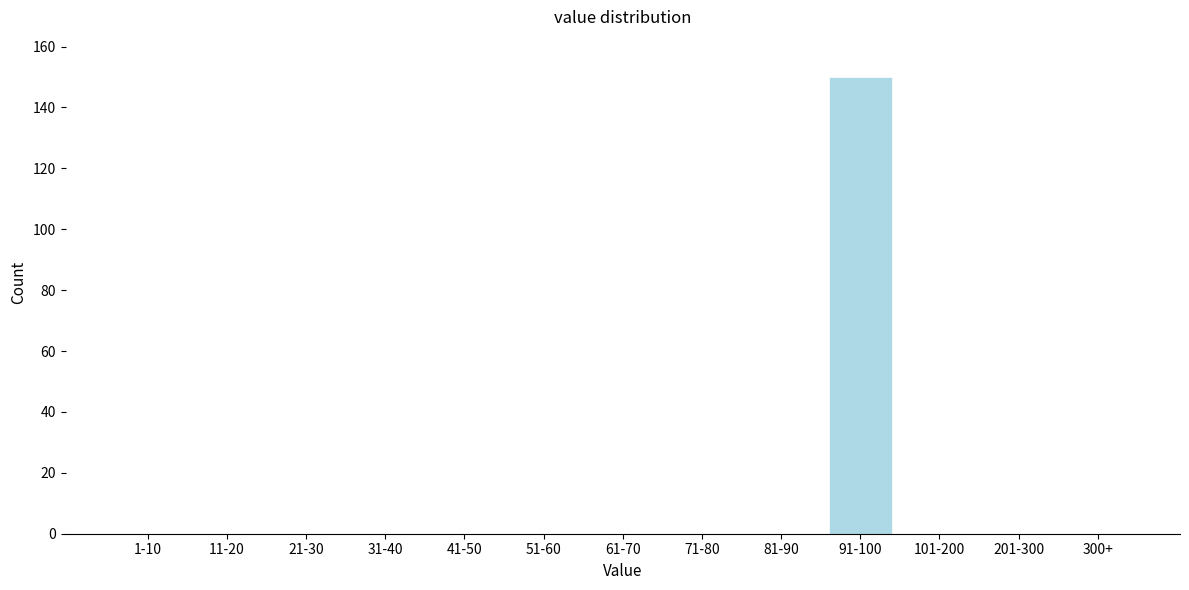

Reading left to right, extract all data points from this chart.

1-10=0	11-20=0	21-30=0	31-40=0	41-50=0	51-60=0	61-70=0	71-80=0	81-90=0	91-100=150	101-200=0	201-300=0	300+=0